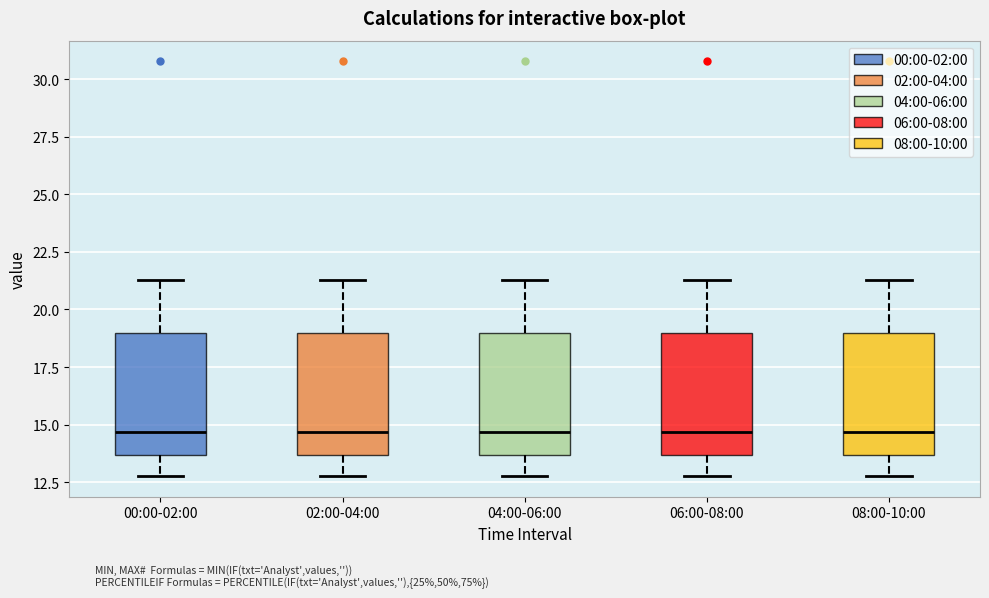

Reading left to right, read every box against the y-axis: the position of its median line, the range the box covers, and the ends of its whiskers. The values are not printed on the chart, so give them approximately, as read against the axis.

00:00-02:00: median 14.5, box 13.5 to 19.0, whiskers 13.0 to 21.5
02:00-04:00: median 14.5, box 13.5 to 19.0, whiskers 13.0 to 21.5
04:00-06:00: median 14.5, box 13.5 to 19.0, whiskers 13.0 to 21.5
06:00-08:00: median 14.5, box 13.5 to 19.0, whiskers 13.0 to 21.5
08:00-10:00: median 14.5, box 13.5 to 19.0, whiskers 13.0 to 21.5